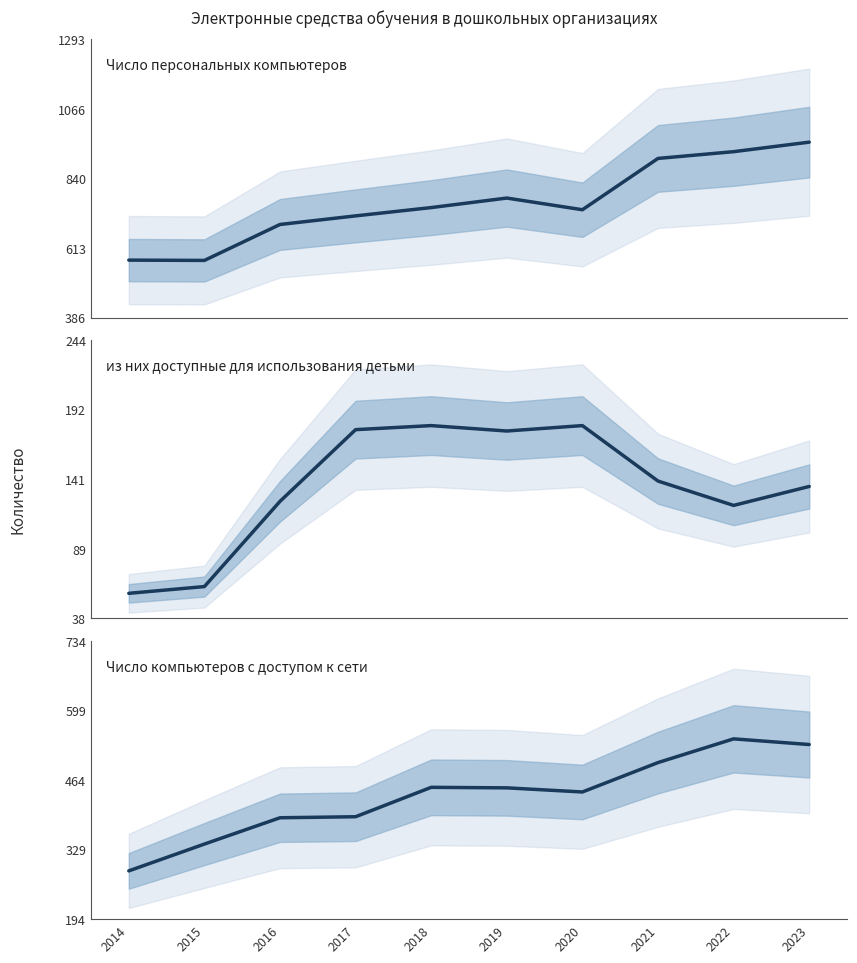

What is the value of the из них доступные для использования детьми point at the 10th from the left?

136